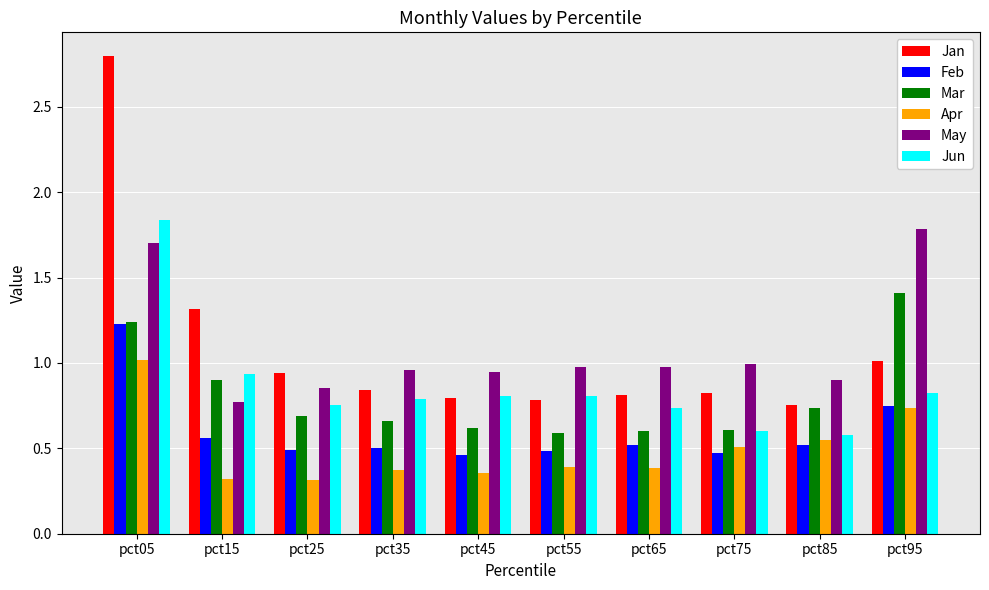

Between pct05 and pct95, which series saw the biggest shift?

Jan